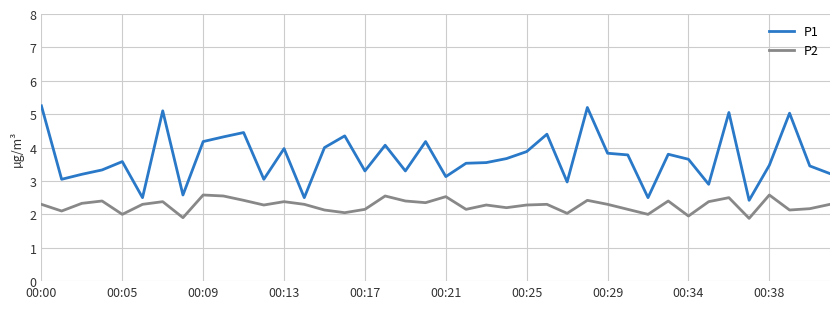

What are all the series names shown in the legend?

P1, P2